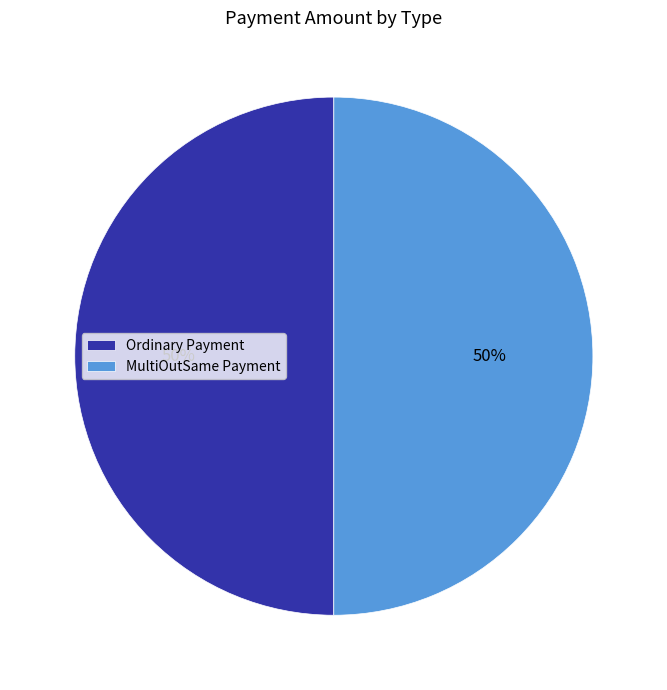

To the nearest percent, what portion does Ordinary Payment represent?

50%